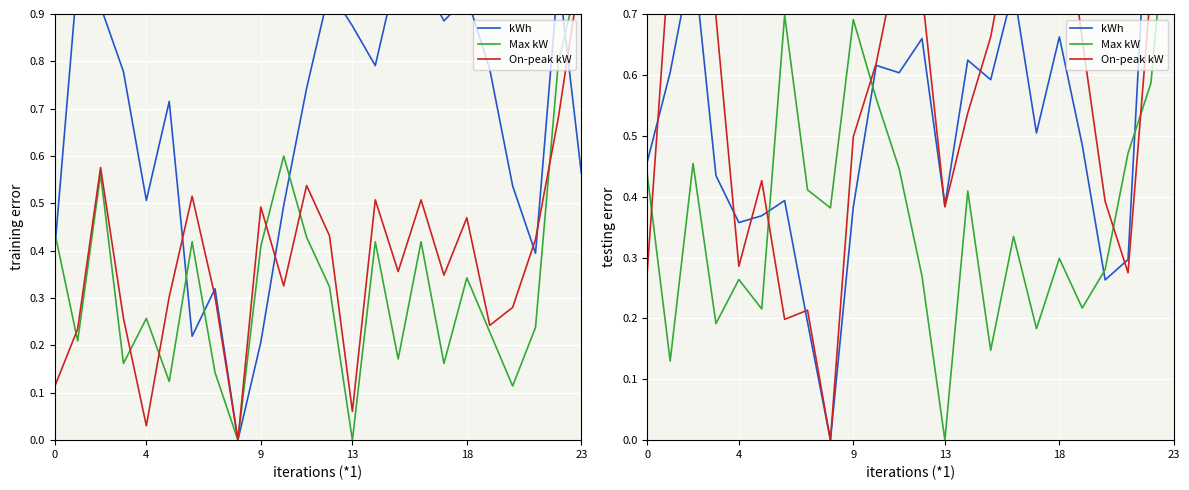

Rank the series by their maximum value, from highest to lowest.

kWh, Max kW, On-peak kW